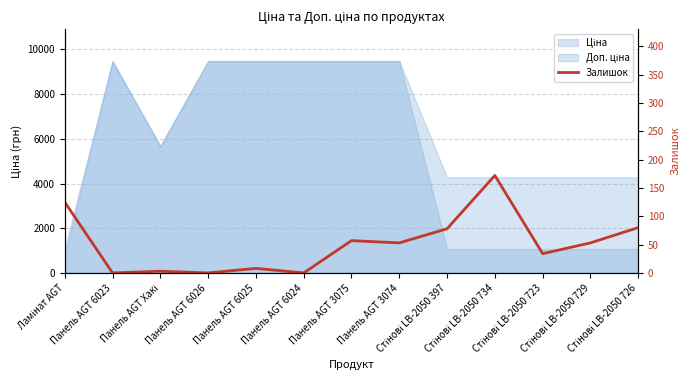

Reading right to left, transcribe all the data shown in this chart.

Стінові LB-2050 726=80	Стінові LB-2050 729=53	Стінові LB-2050 723=34	Стінові LB-2050 734=172	Стінові LB-2050 397=78	Панель AGT 3074=53	Панель AGT 3075=57	Панель AGT 6024=0	Панель AGT 6025=8	Панель AGT 6026=0	Панель AGT Хакі=3	Панель AGT 6023=0	Ламінат AGT=125